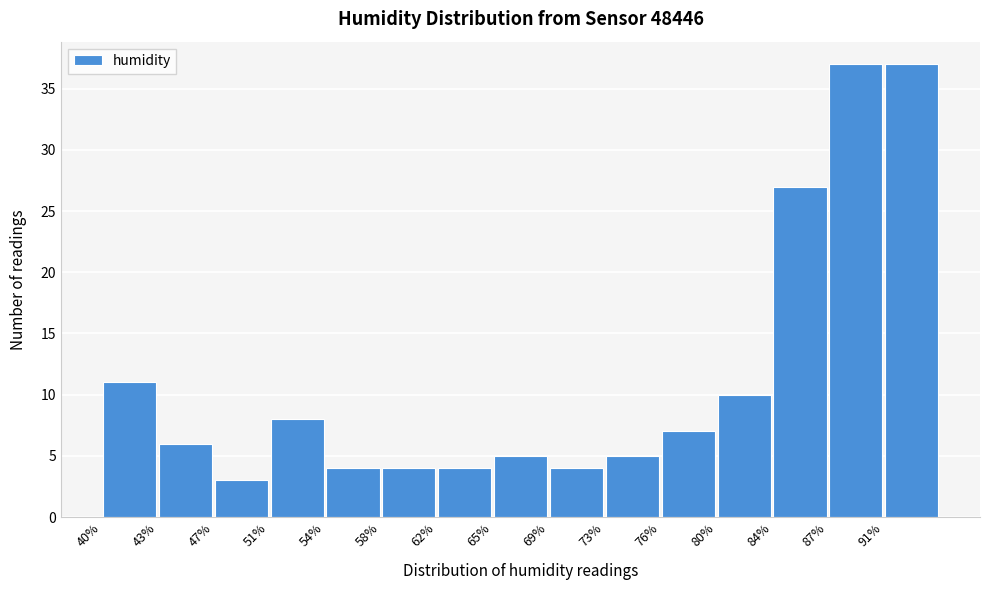

What is the height of the bar covering 54.5 to 58.0 on the x-axis? Neither the bar edges nor the heights are printed on the chart, so give them approximately, as read against the axes.

4